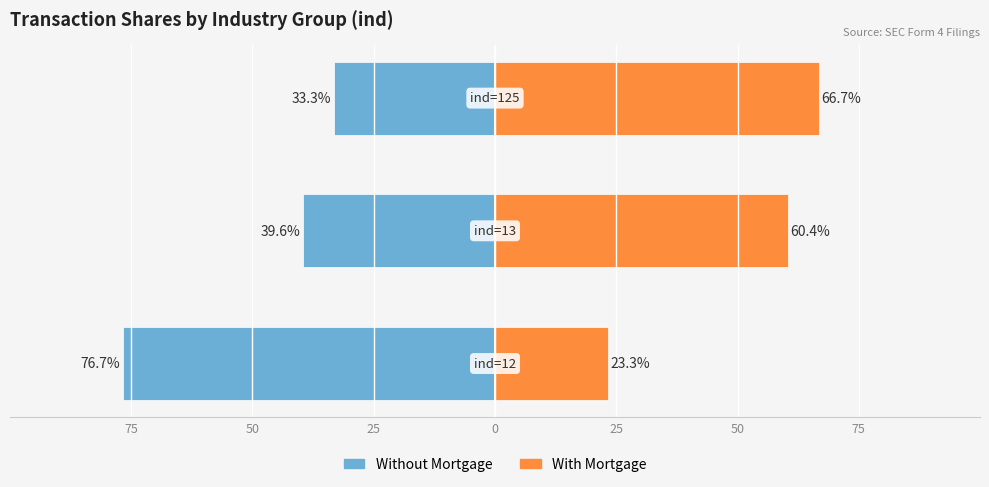

Which series has the largest range (max minus min)?

Without Mortgage